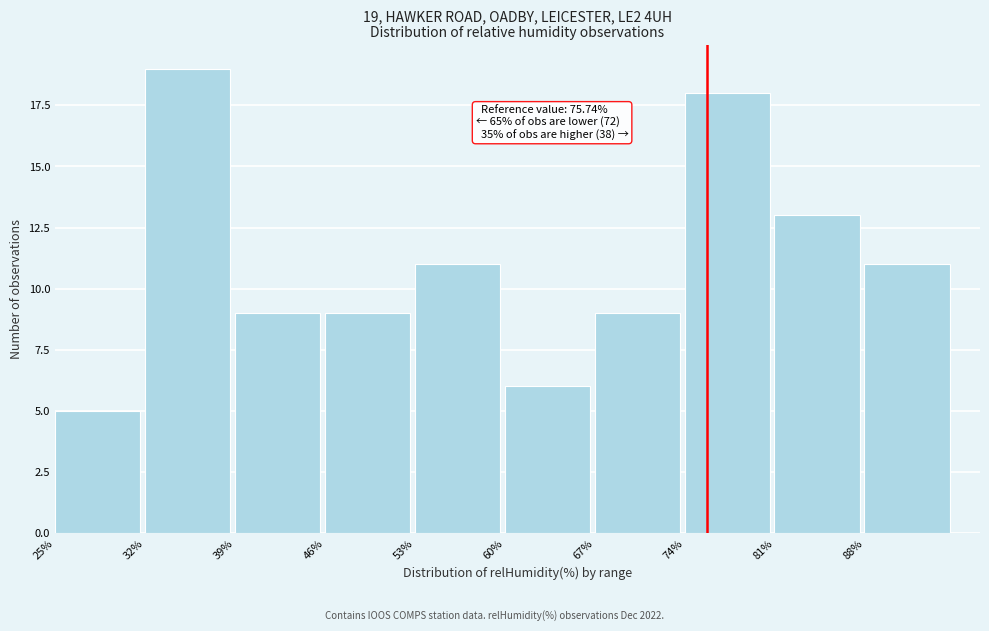

Over which range of the x-axis is the bar tallest?

32 to 39